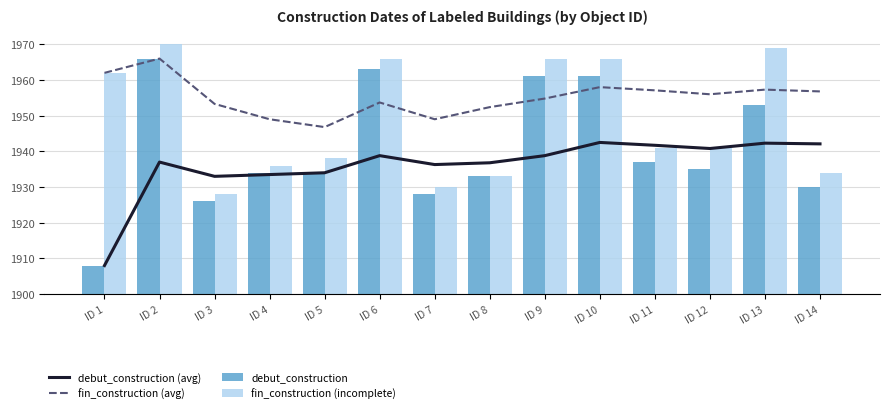

At how many categories does at least one series exceed 9?

14